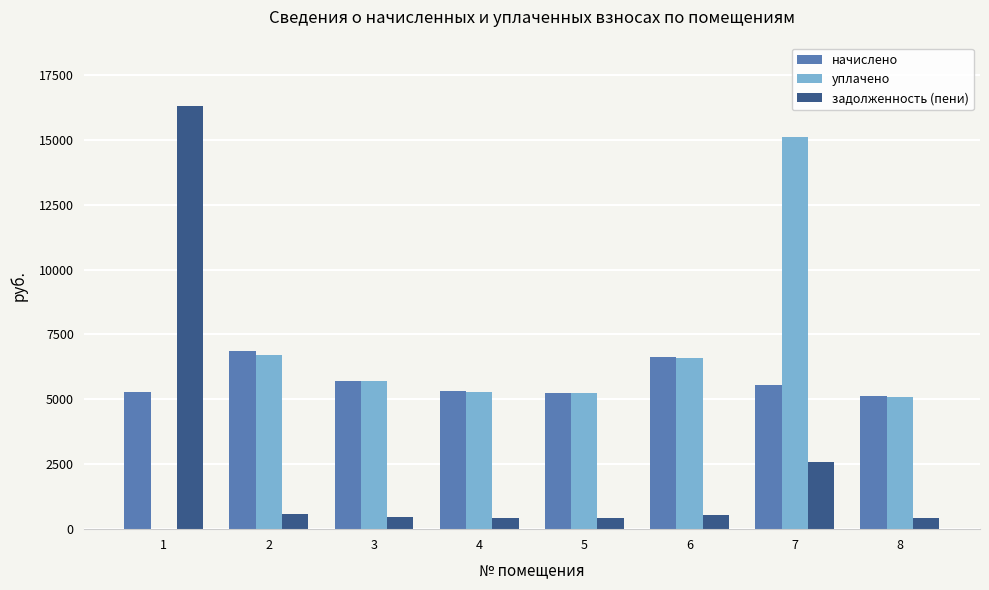

What is the sum of all начислено values?

45707.2